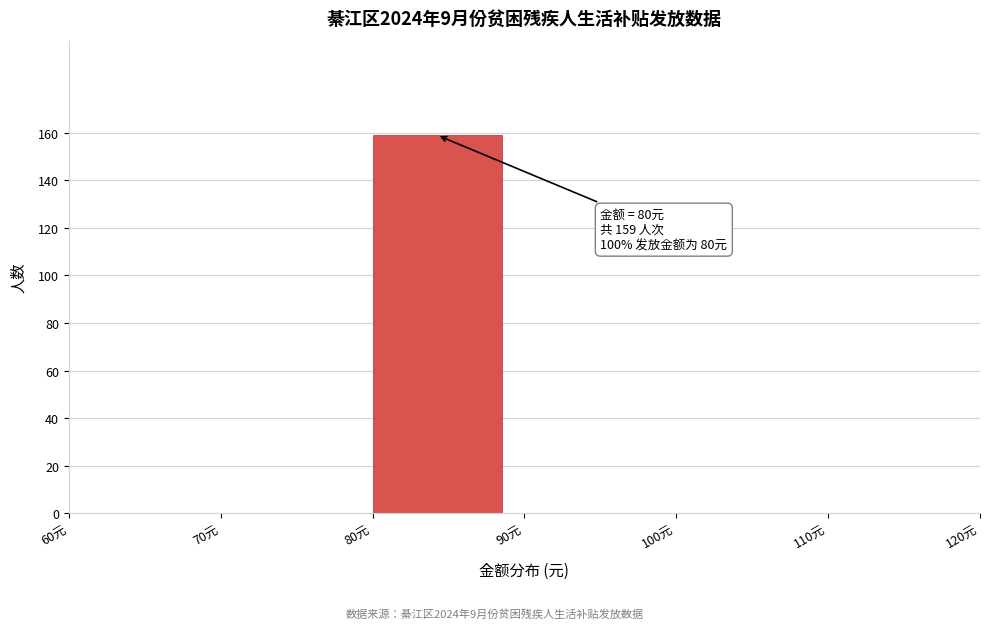

Which range on the x-axis has the tallest bar?

80 to 90